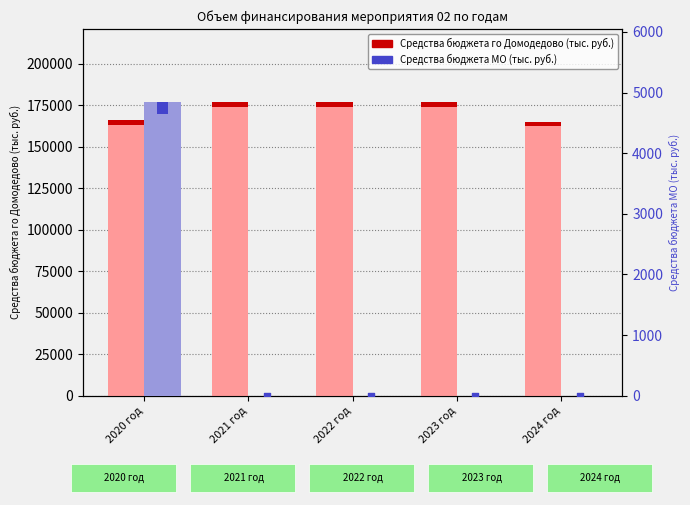

At which category is the sum across all series the highest?

2021 год